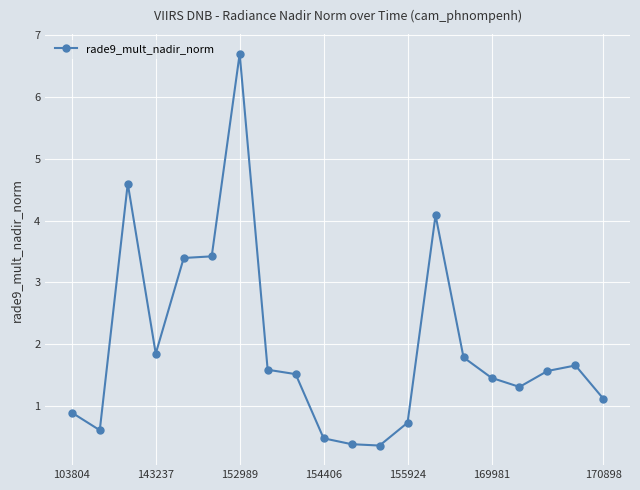

How many values are below 1?

6